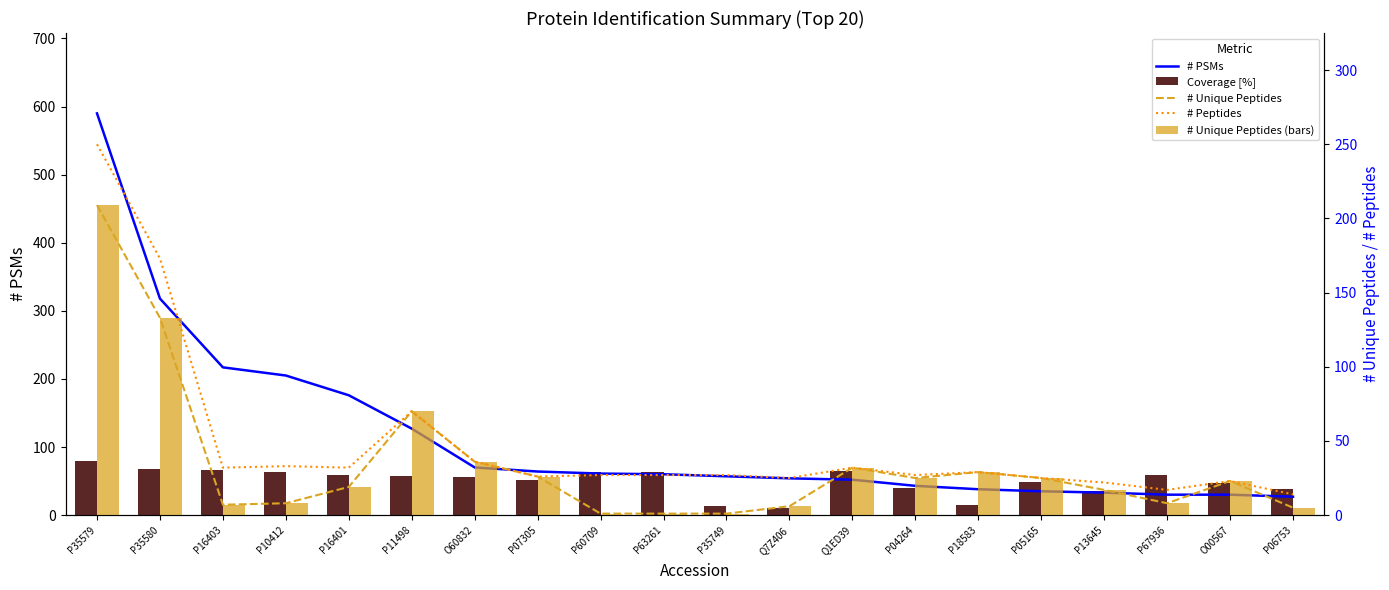

Which label corresponds to the smallest value in the chart?

P60709